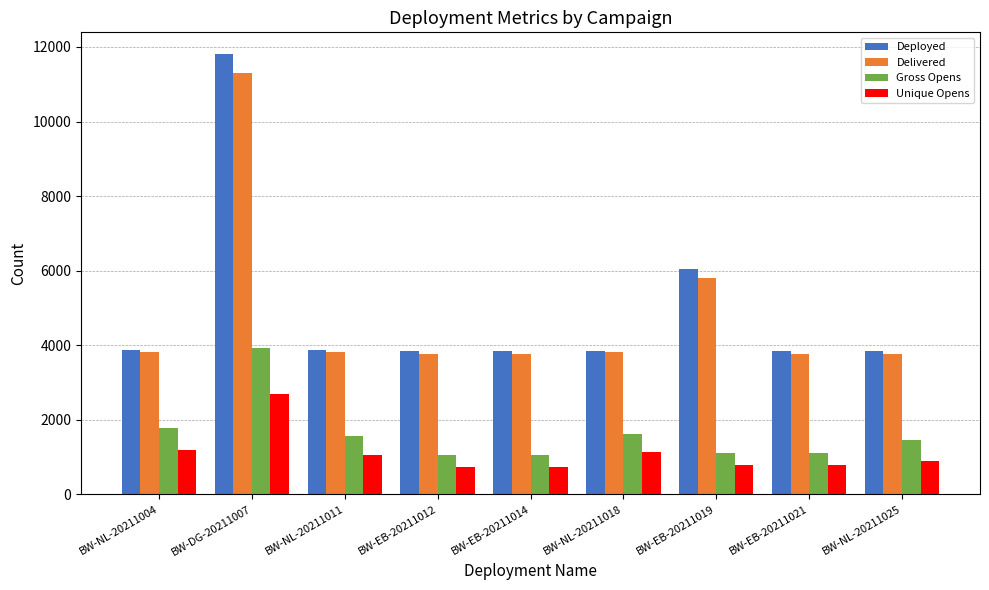

What position from the left is BW-NL-20211018?

6